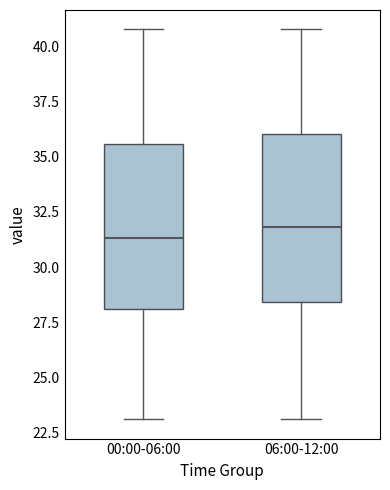

Reading left to right, transcribe this box plot: for each box, give where its median line is, the range the box spans, and where its two whiskers end, as read against the y-axis. The values are not printed on the chart, so give them approximately, as read against the axis.

00:00-06:00: median 31.5, box 28.0 to 35.5, whiskers 23.0 to 41.0
06:00-12:00: median 32.0, box 28.5 to 36.0, whiskers 23.0 to 41.0